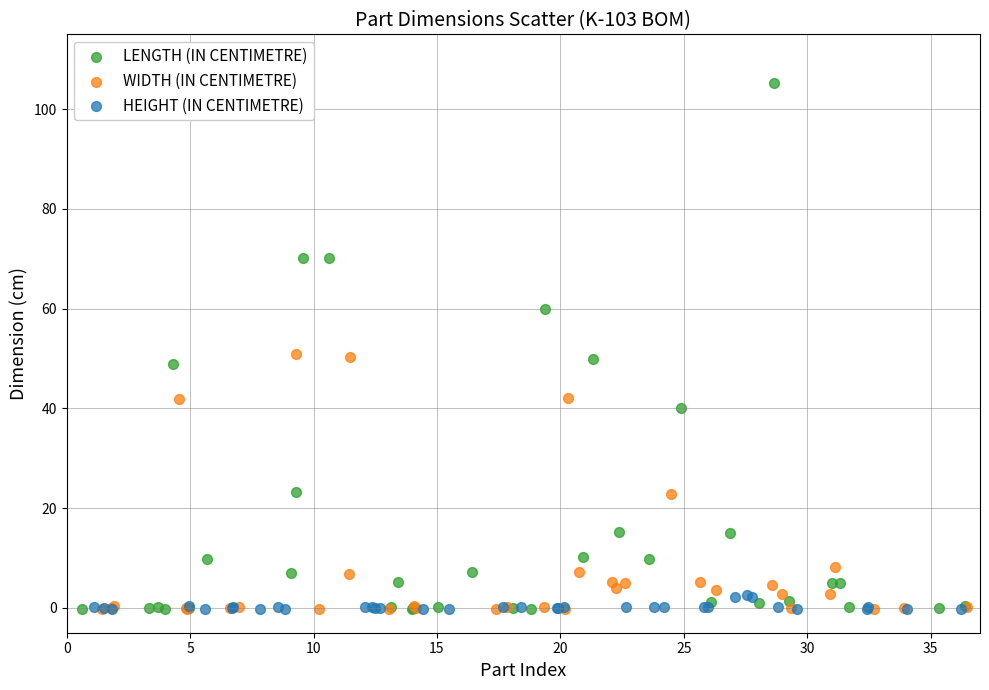

Which series contains the highest Y value?

LENGTH (IN CENTIMETRE)